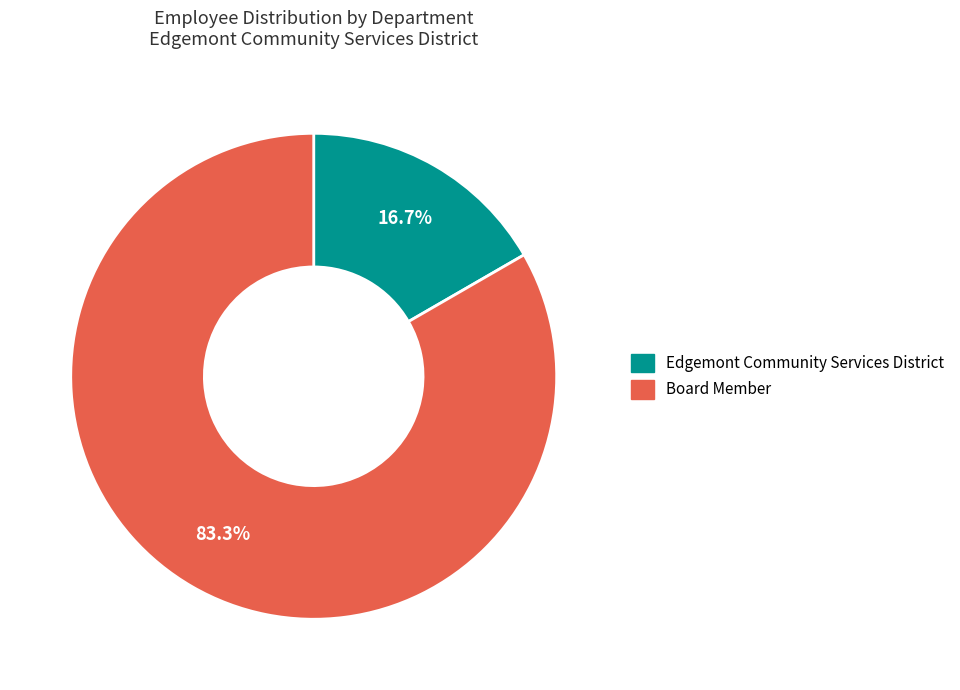

True or false: Edgemont Community Services District accounts for 17% of the total.

True